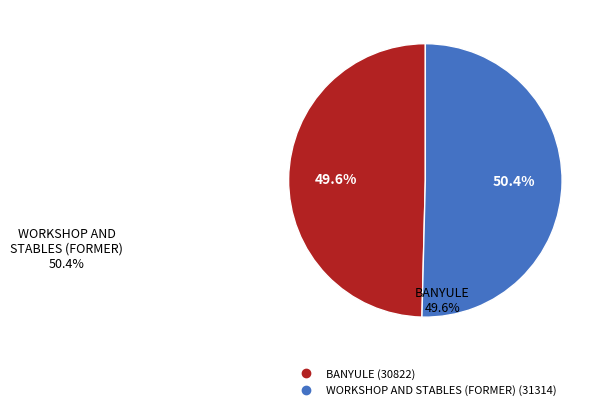

Is there any slice that represents more than half of the pie?

Yes